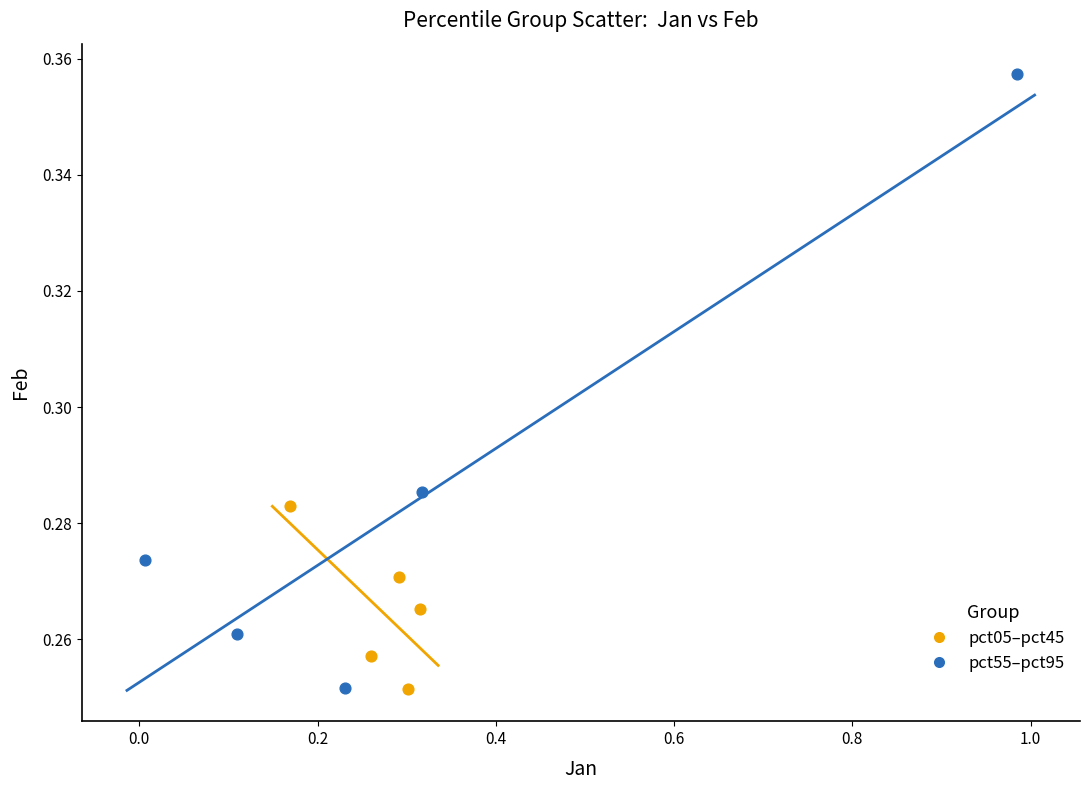

Which series has the largest Y range (max minus min)?

pct55–pct95